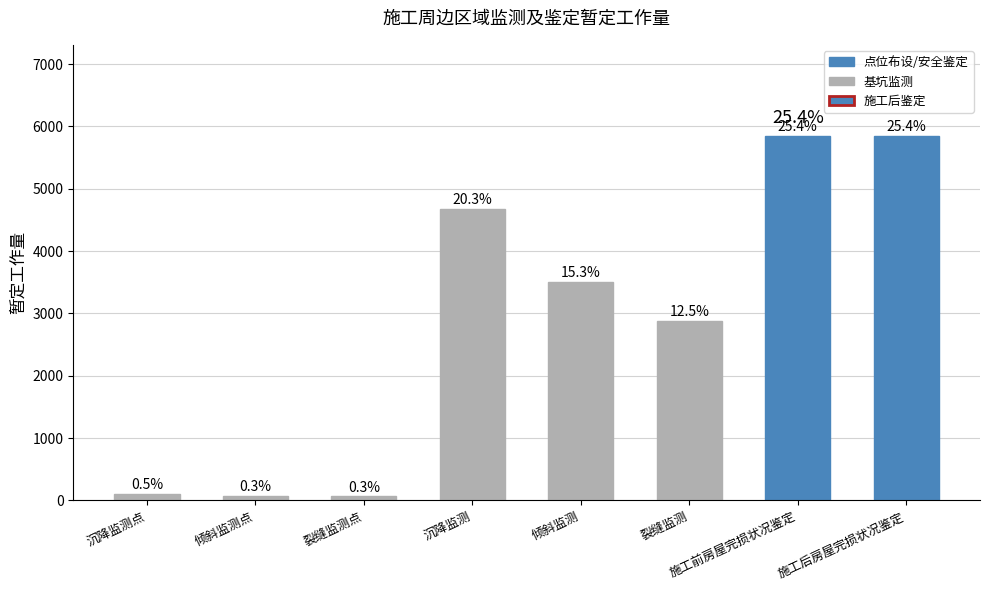

How many bars are there in total?

8